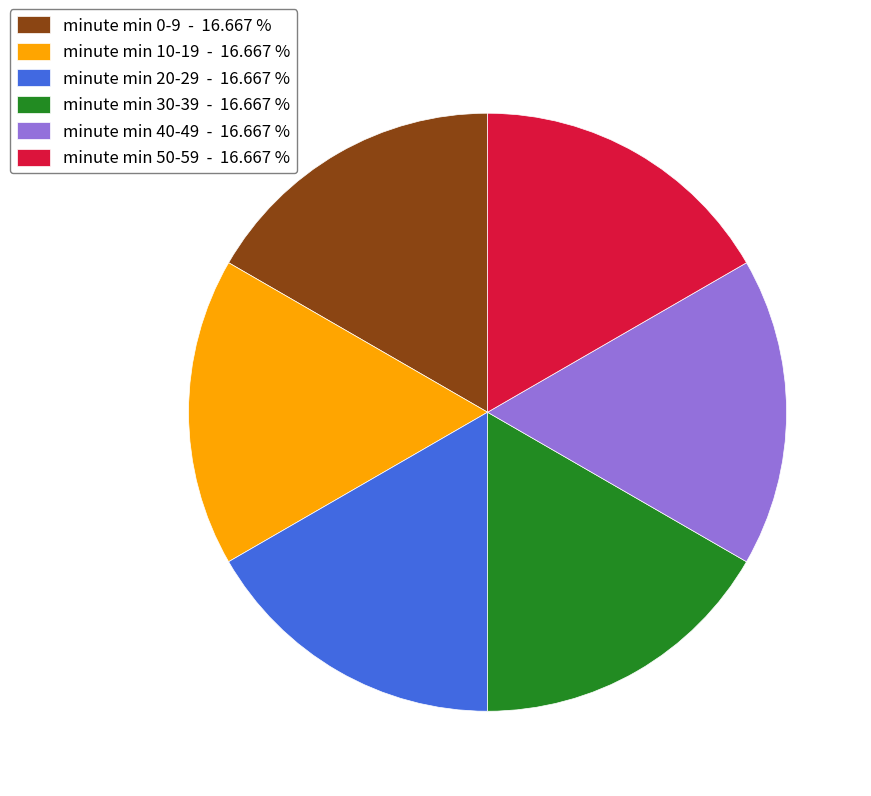

Is the sum of minute min 10-19 - 16.667 % and minute min 30-39 - 16.667 % greater than half?

No